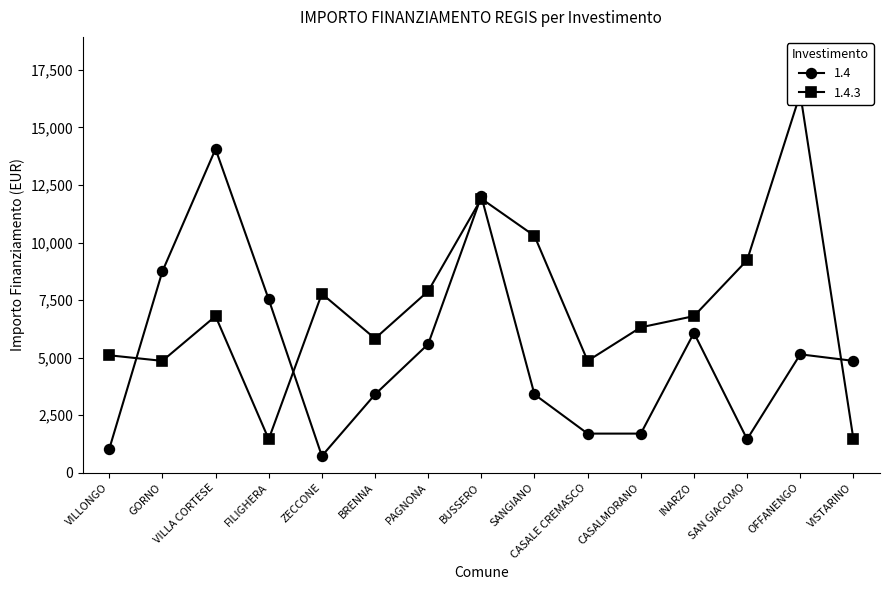

What is the average value of the 1.4 series?

5163